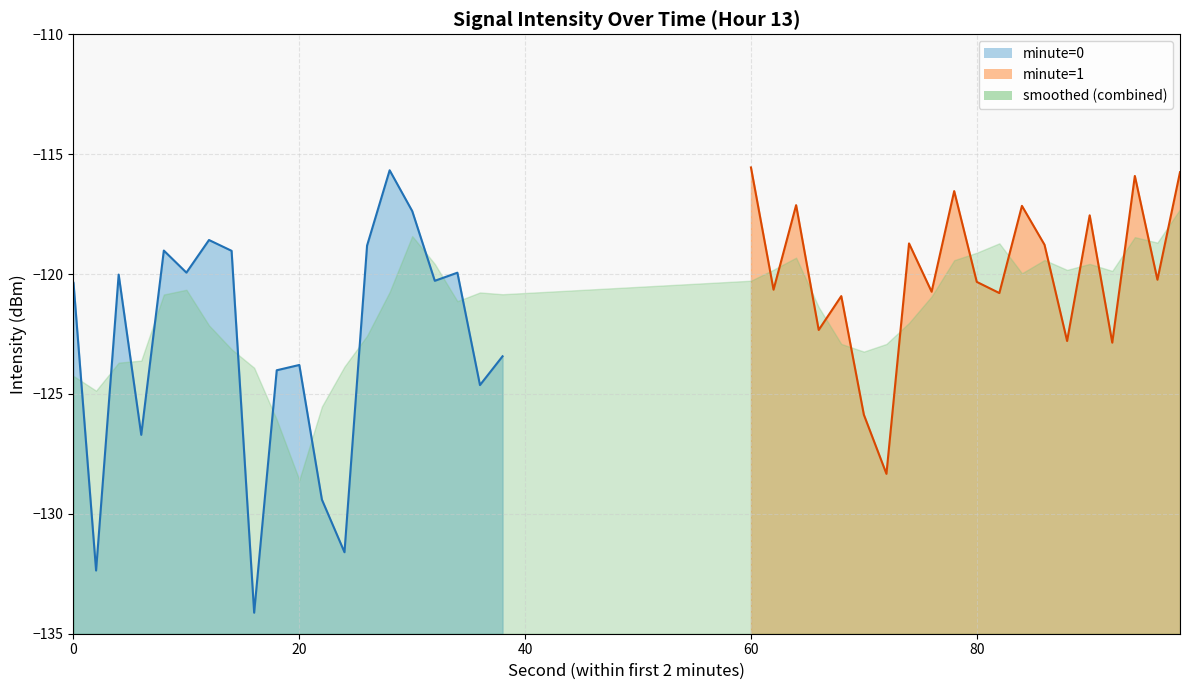

What is the difference between the maximum and minimum values?

18.5